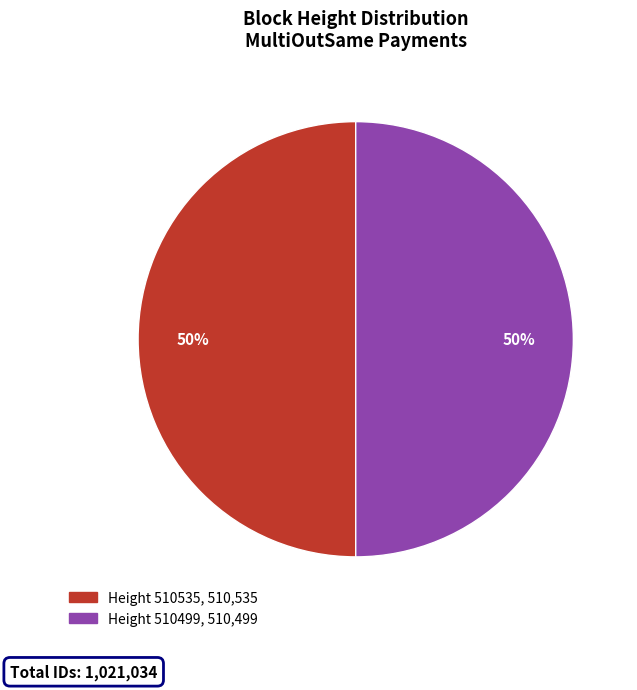

To the nearest percent, what is the average slice percentage?

50%